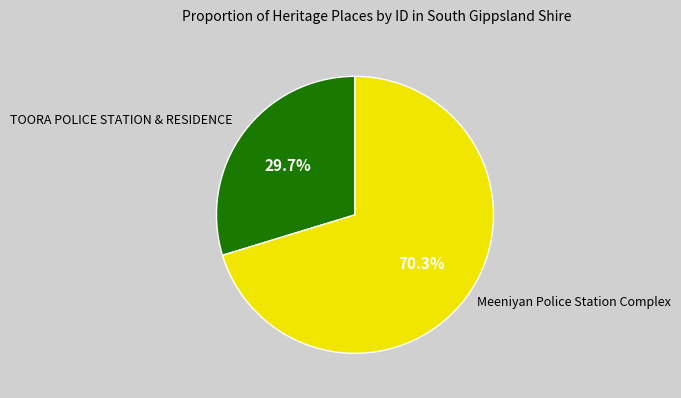

How many segments does this pie chart have?

2